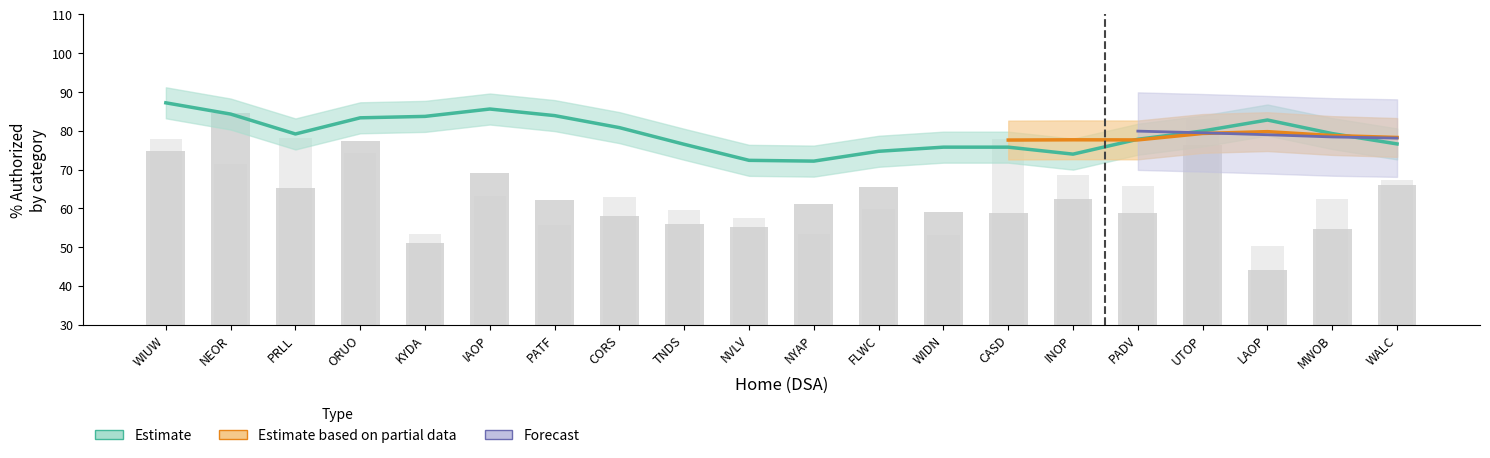

Is it true that % Auth 2005 equals 42.8 at CORS?

False